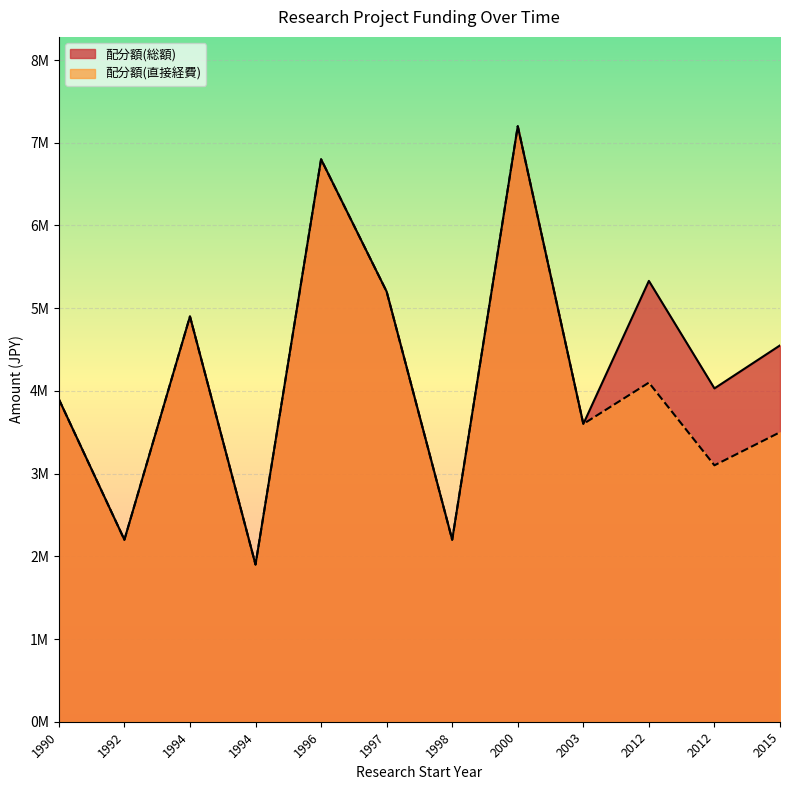

What is the approximate value of 配分額(直接経費) at 2012?

4100000